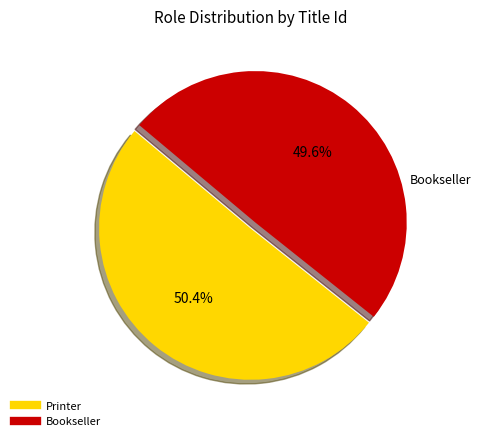

To the nearest percent, what percentage of the pie is Bookseller?

50%